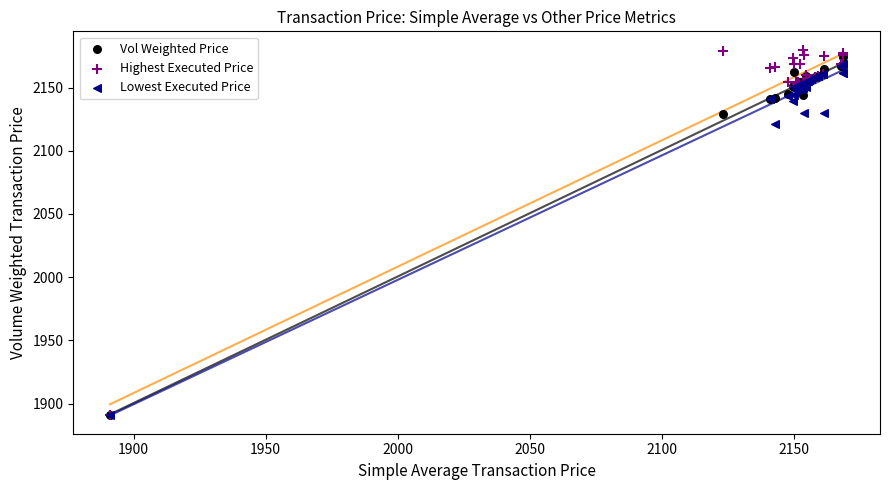

Which series has the widest spread of Y values?

Highest Executed Price